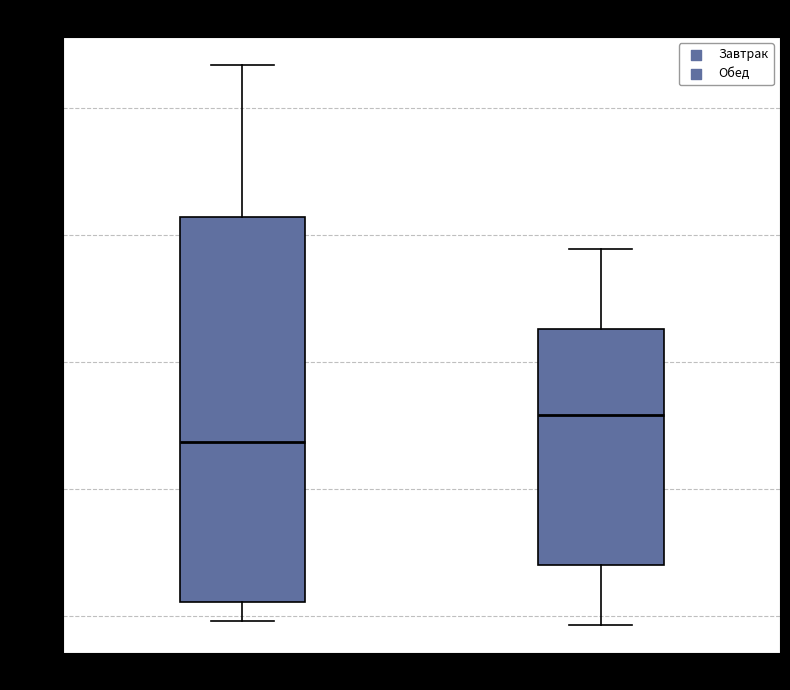

Comparing the boxes themselves (not the whiskers), which one is the tallest?

Завтрак